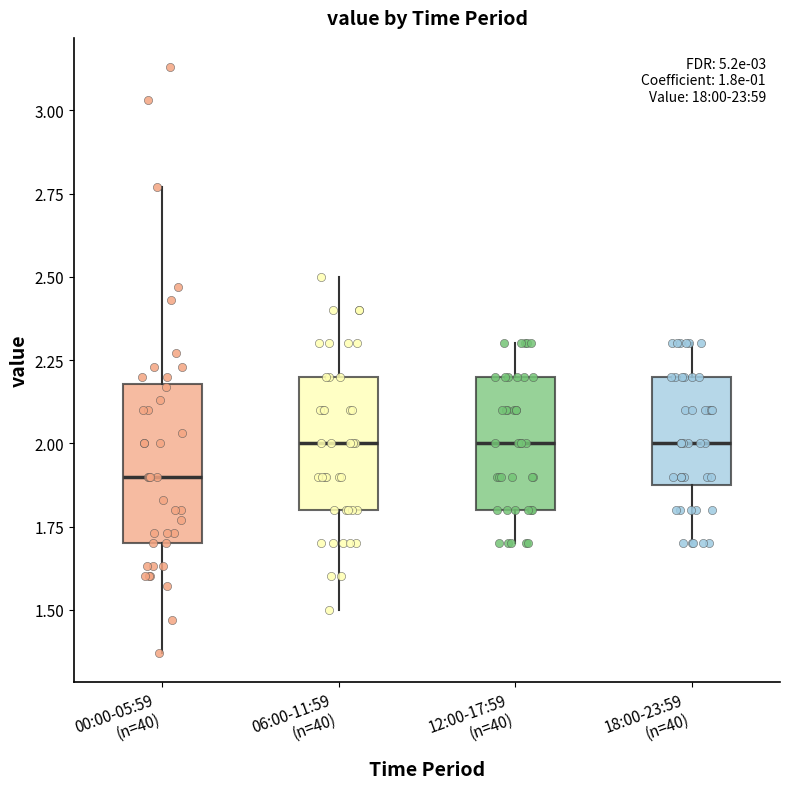

Which box has the lowest median line?

00:00-05:59 (n=40)